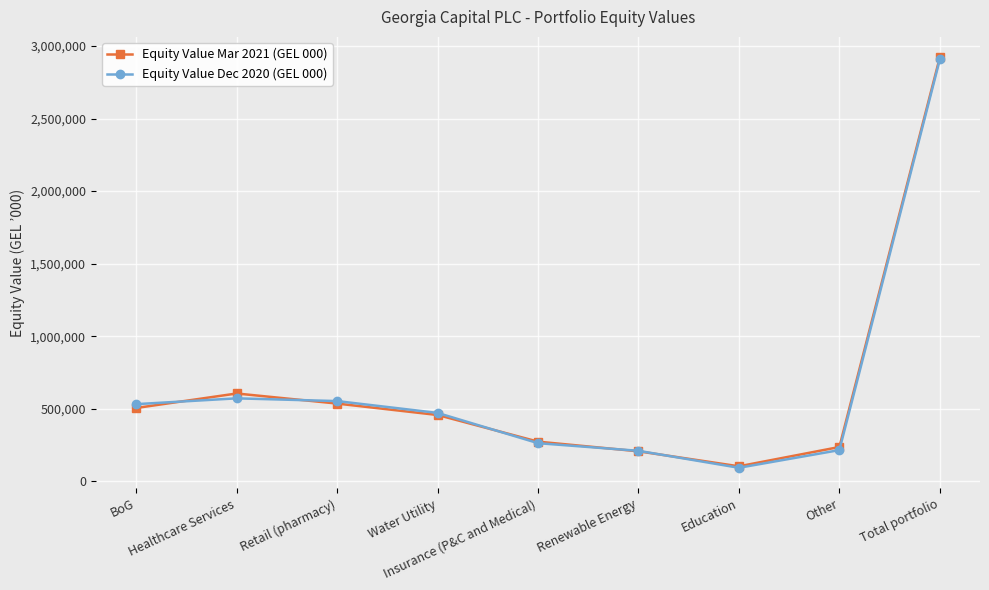

What is the highest value of the Equity Value Dec 2020 (GEL 000) series?

2907688